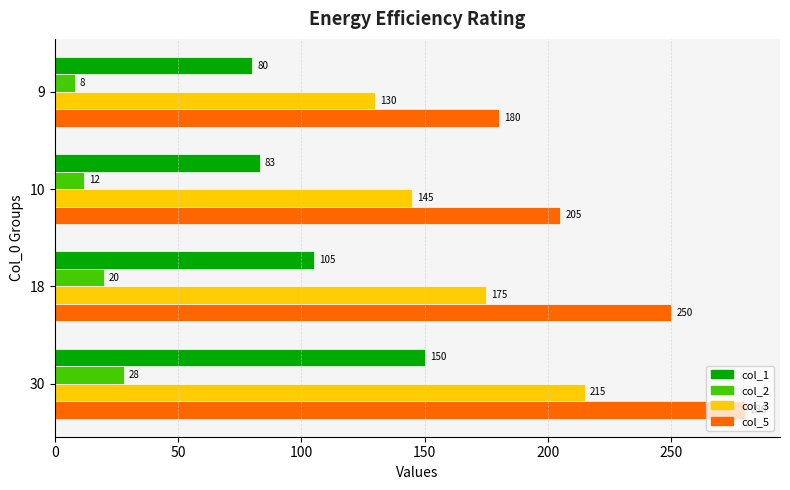

At which label is col_5 closest to 230?

18